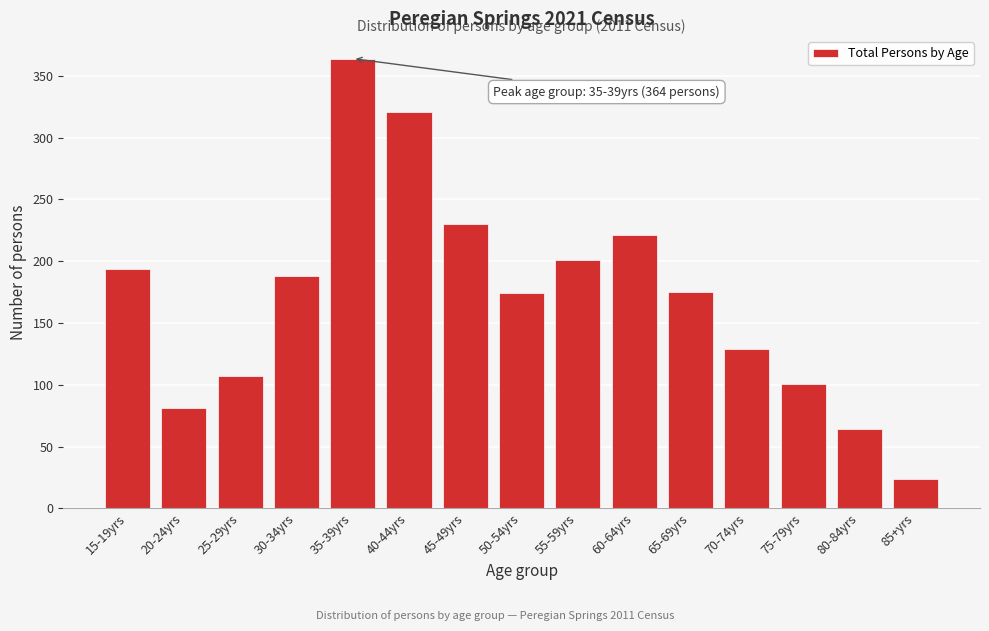

What is the difference between the maximum and second lowest values?

300